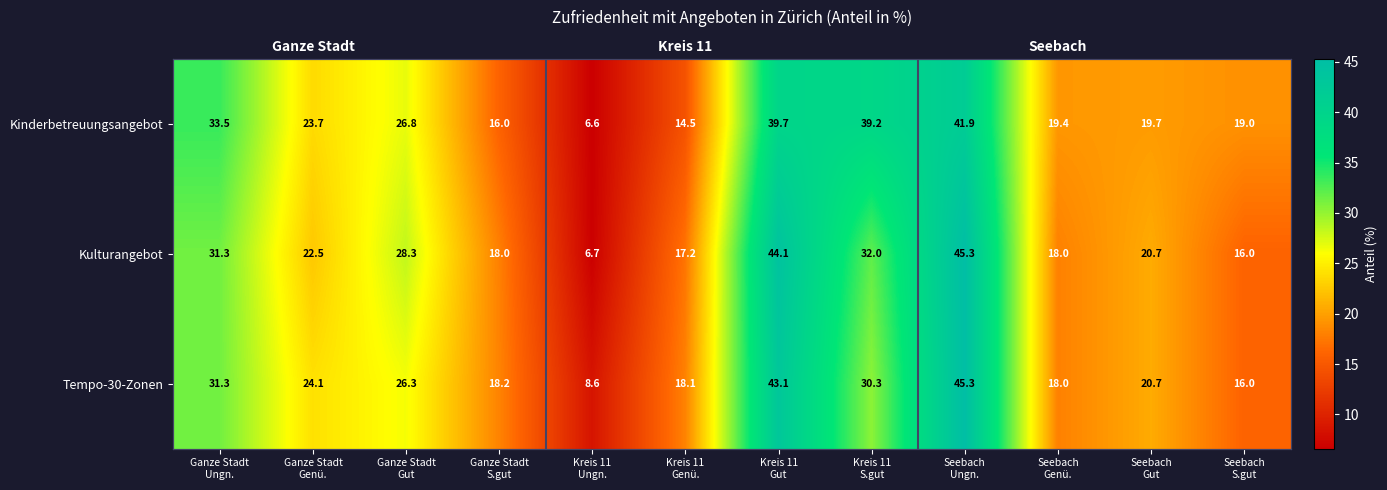

The Kinderbetreuungsangebot series shows 19.2 at Kreis 11 Genü.. True or false?

False